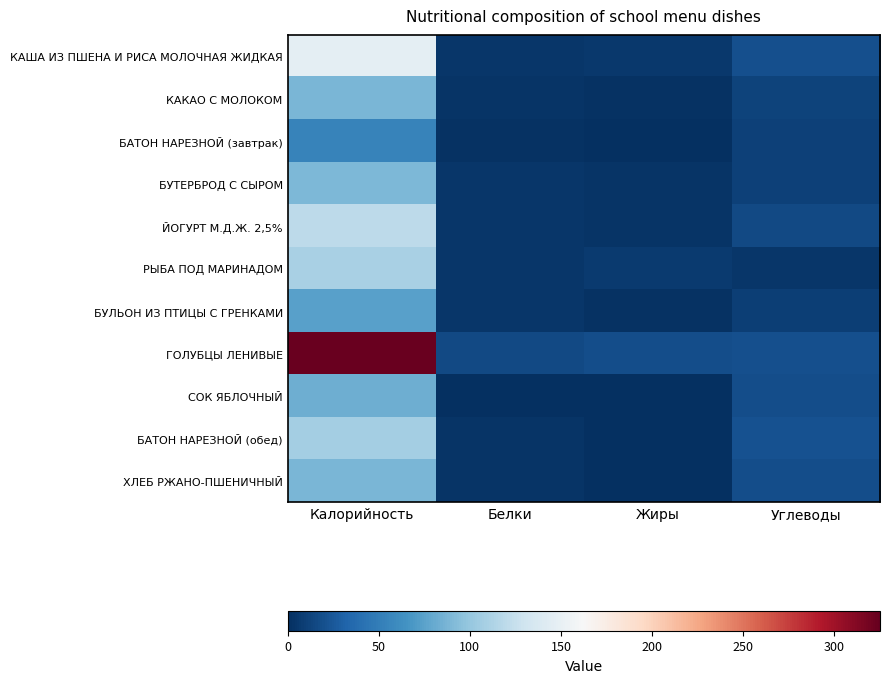

At how many categories does at least one series exceed 24?

1